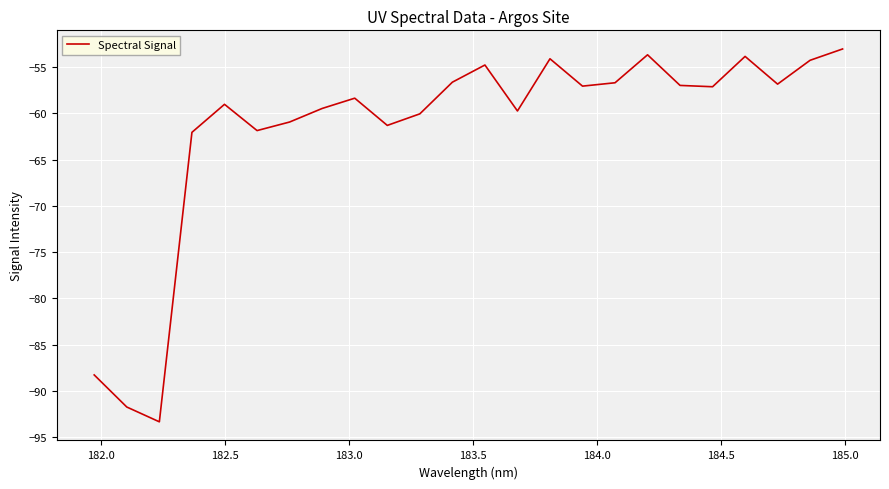

What is the smallest value displayed?

-93.4